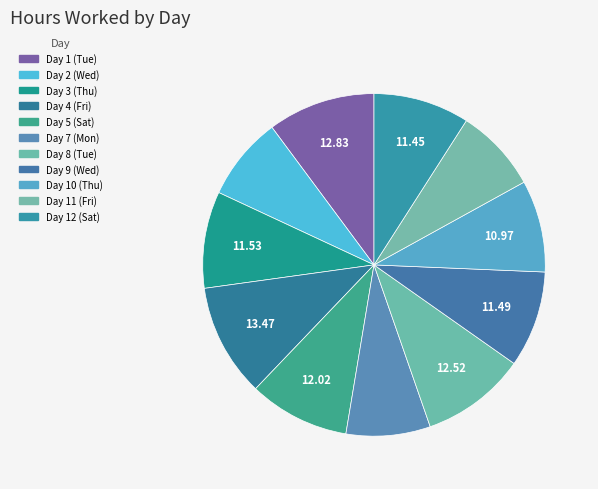

What percentage is the Day 10 (Thu) slice, to the nearest percent?

9%